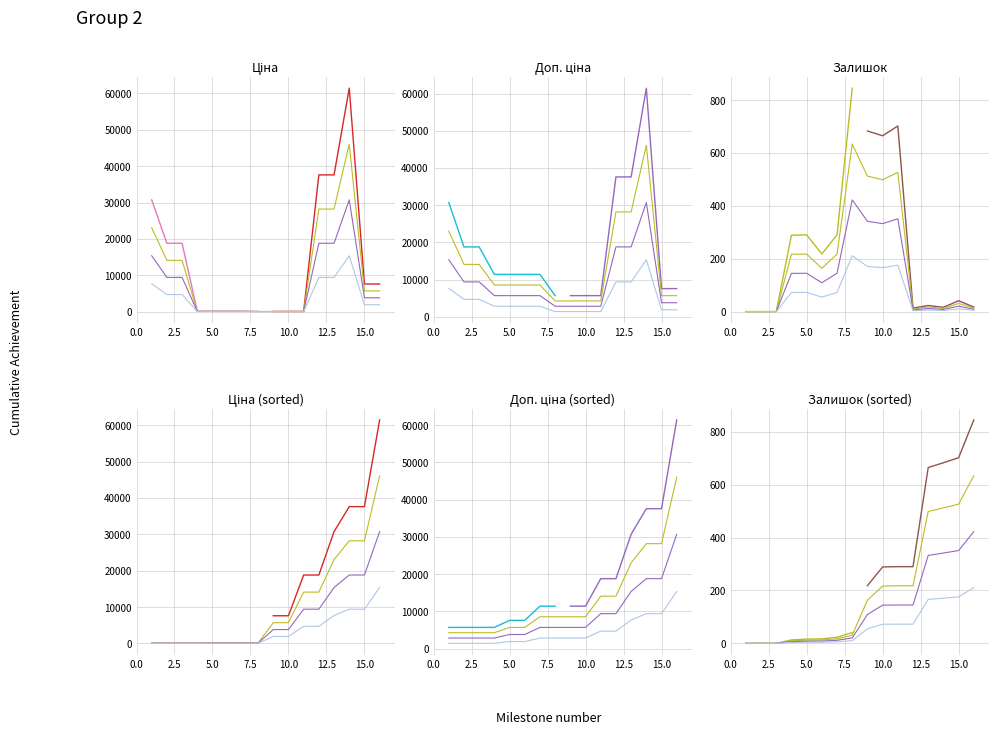

How many interior local peaks does the Доп. ціна series have?

1